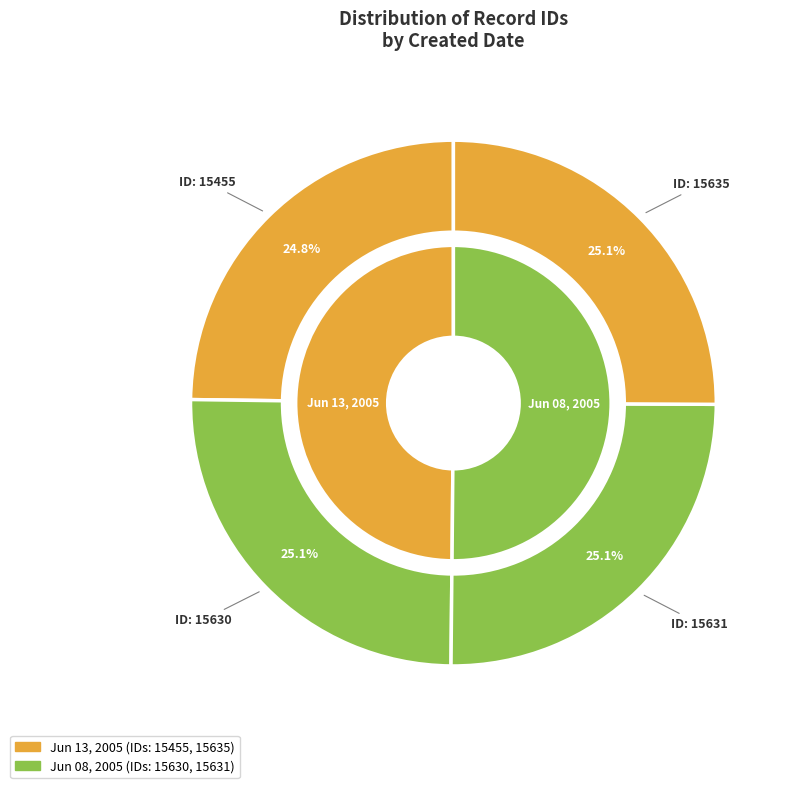

Combined, do 2005-06-13 and 2005-06-08 account for over 50%?

Yes